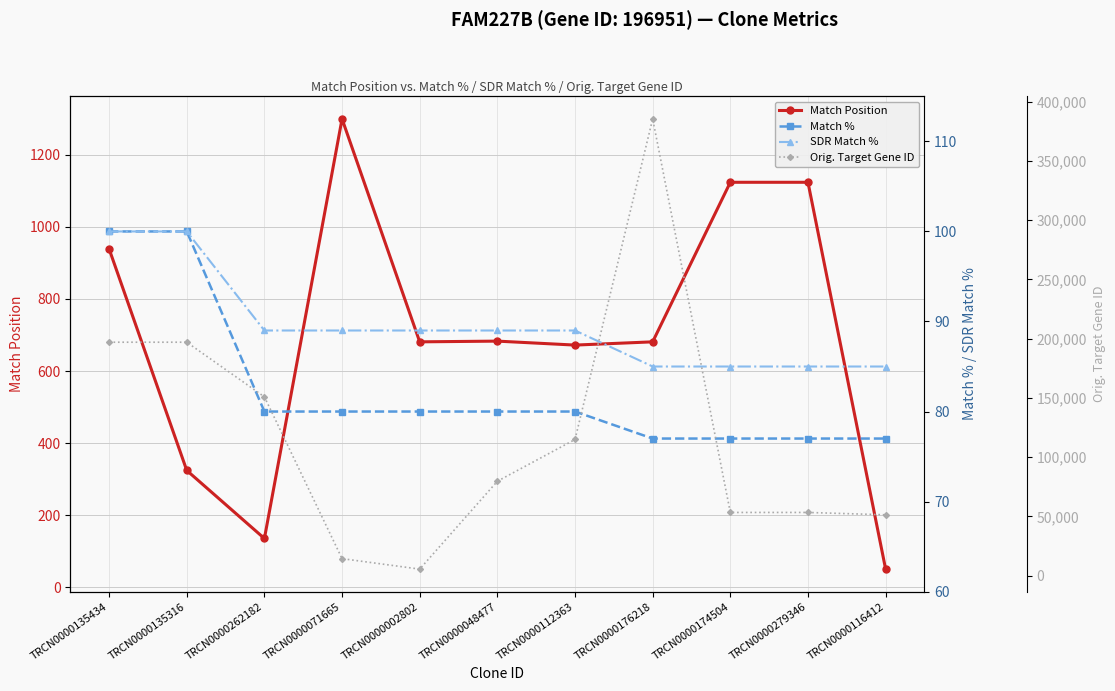

At how many categories does at least one series exceed 257764?

1